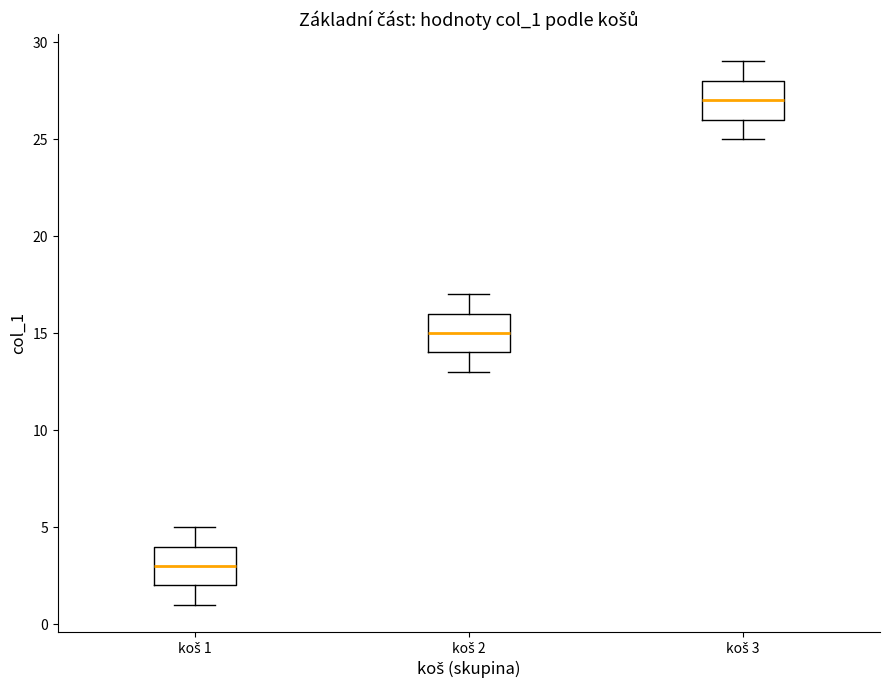

Reading left to right, read every box against the y-axis: the position of its median line, the range the box covers, and the ends of its whiskers. The values are not printed on the chart, so give them approximately, as read against the axis.

koš 1: median 3, box 2 to 4, whiskers 1 to 5
koš 2: median 15, box 14 to 16, whiskers 13 to 17
koš 3: median 27, box 26 to 28, whiskers 25 to 29